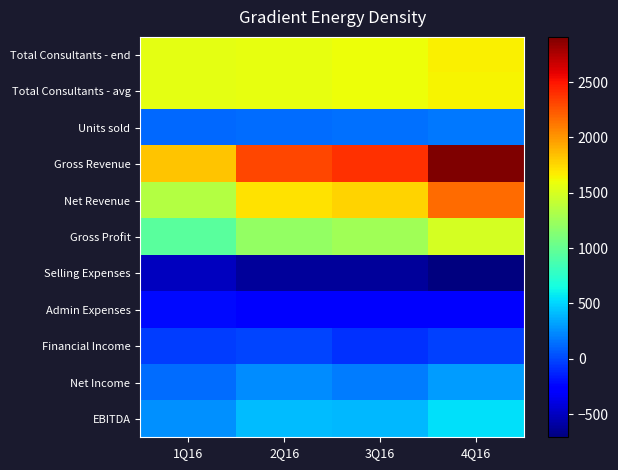

Reading left to right, transcribe all the data shown in this chart.

Total Consultants - end: 1Q16=1556.8	2Q16=1574.8	3Q16=1604.1	4Q16=1656.5
Total Consultants - avg: 1Q16=1557.2	2Q16=1571.1	3Q16=1596.7	4Q16=1642.9
Units sold: 1Q16=111.6	2Q16=128.3	3Q16=146.4	4Q16=170.0
Gross Revenue: 1Q16=1832.4	2Q16=2313.3	3Q16=2396.4	4Q16=2909.6
Net Revenue: 1Q16=1351.3	2Q16=1715.8	3Q16=1777.7	4Q16=2165.6
Gross Profit: 1Q16=947.3	2Q16=1212.2	3Q16=1257.5	4Q16=1482.2
Selling Expenses: 1Q16=-503.5	2Q16=-617.0	3Q16=-620.0	4Q16=-710.4
Admin Expenses: 1Q16=-223.8	2Q16=-250.0	3Q16=-289.1	4Q16=-284.7
Financial Income: 1Q16=-37.8	2Q16=-11.4	3Q16=-85.0	4Q16=-24.1
Net Income: 1Q16=124.6	2Q16=240.2	3Q16=183.7	4Q16=294.0
EBITDA: 1Q16=262.1	2Q16=409.9	3Q16=398.3	4Q16=538.7